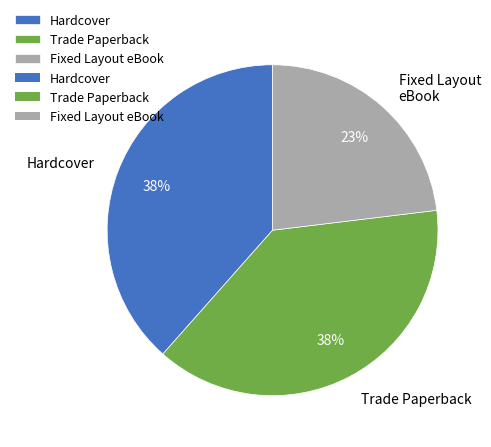

What is the smallest slice in the pie chart?

Fixed Layout eBook